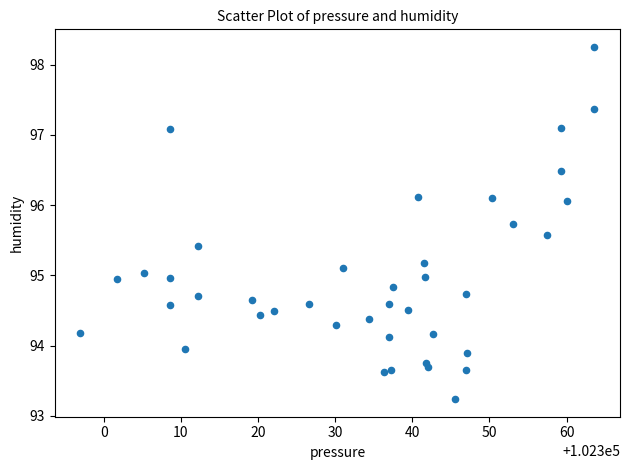

What is the range of Y values (max minus min)?

5.0